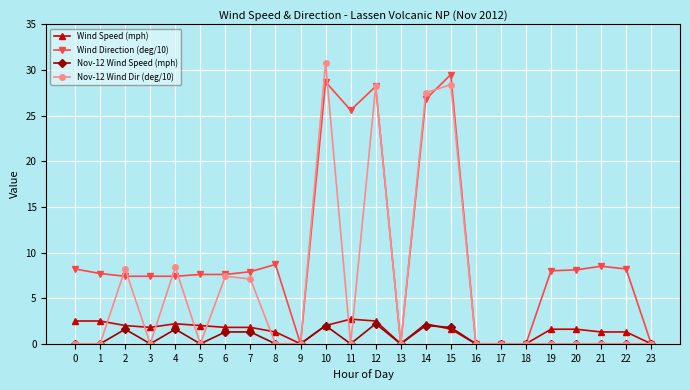

Count the number of data series in this chart.

4